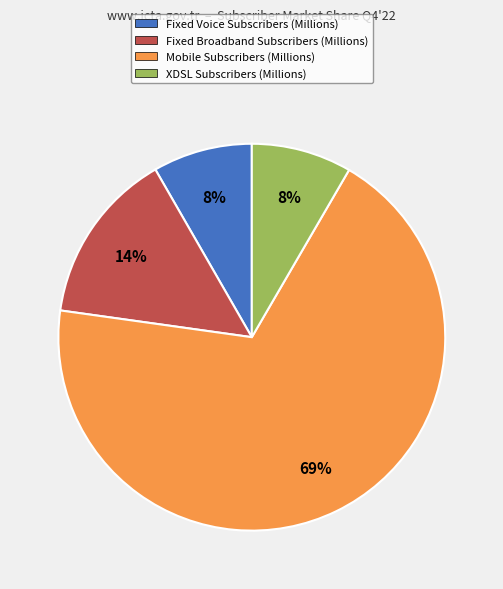

Which has a higher value, Mobile Subscribers (Millions) or Fixed Broadband Subscribers (Millions)?

Mobile Subscribers (Millions)